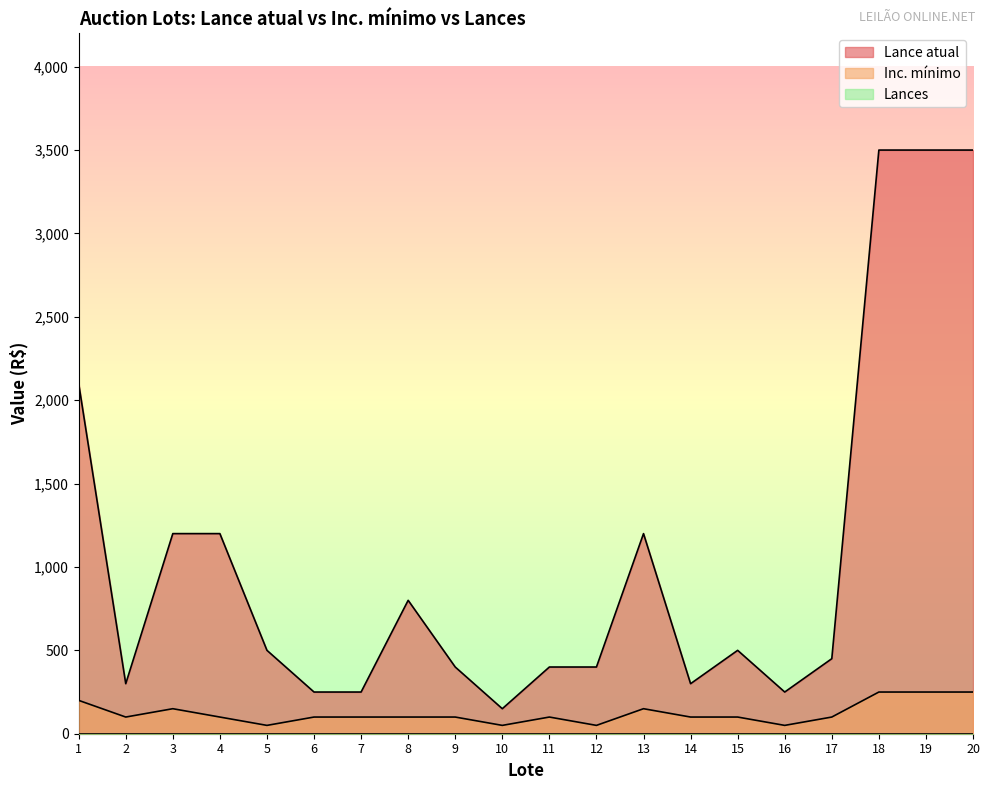

How many lines are shown in the chart?

3